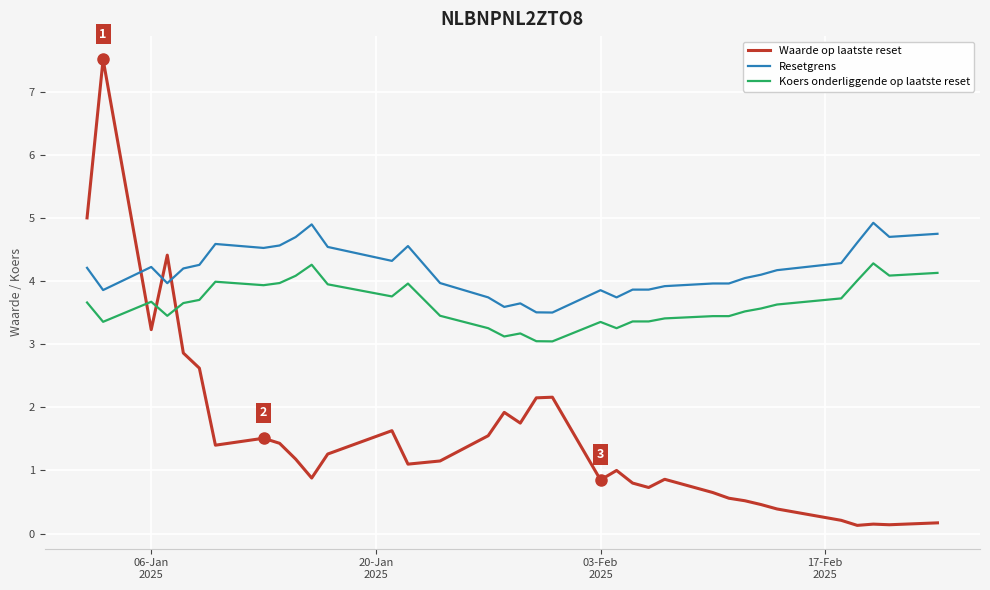

True or false: Resetgrens and Waarde op laatste reset cross at least once.

True